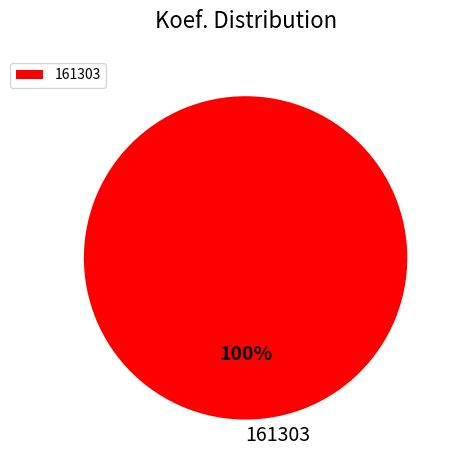

Rank the categories by value from highest to lowest.

161303